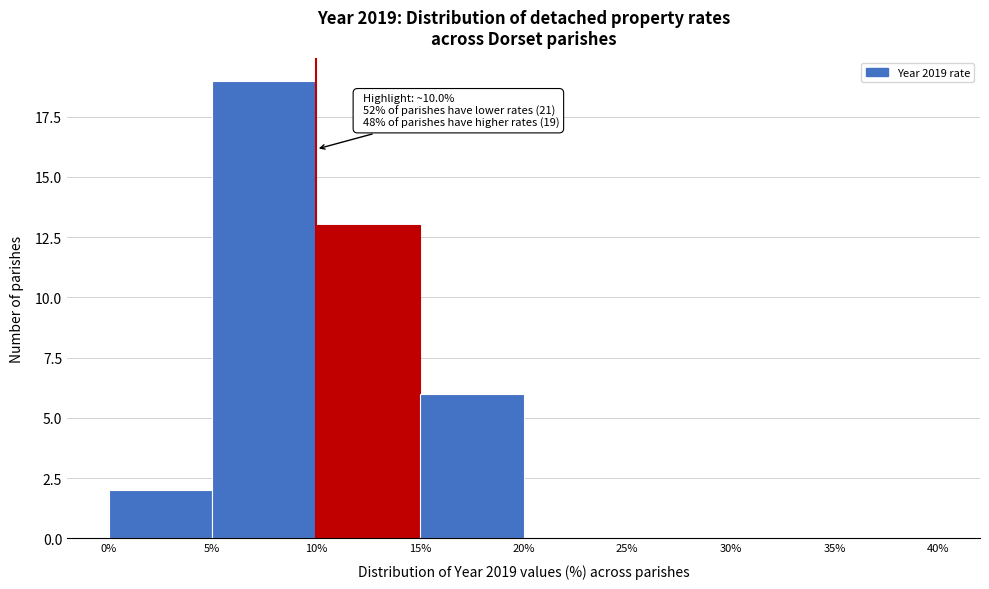

Which range on the x-axis has the tallest bar?

5% to 10%